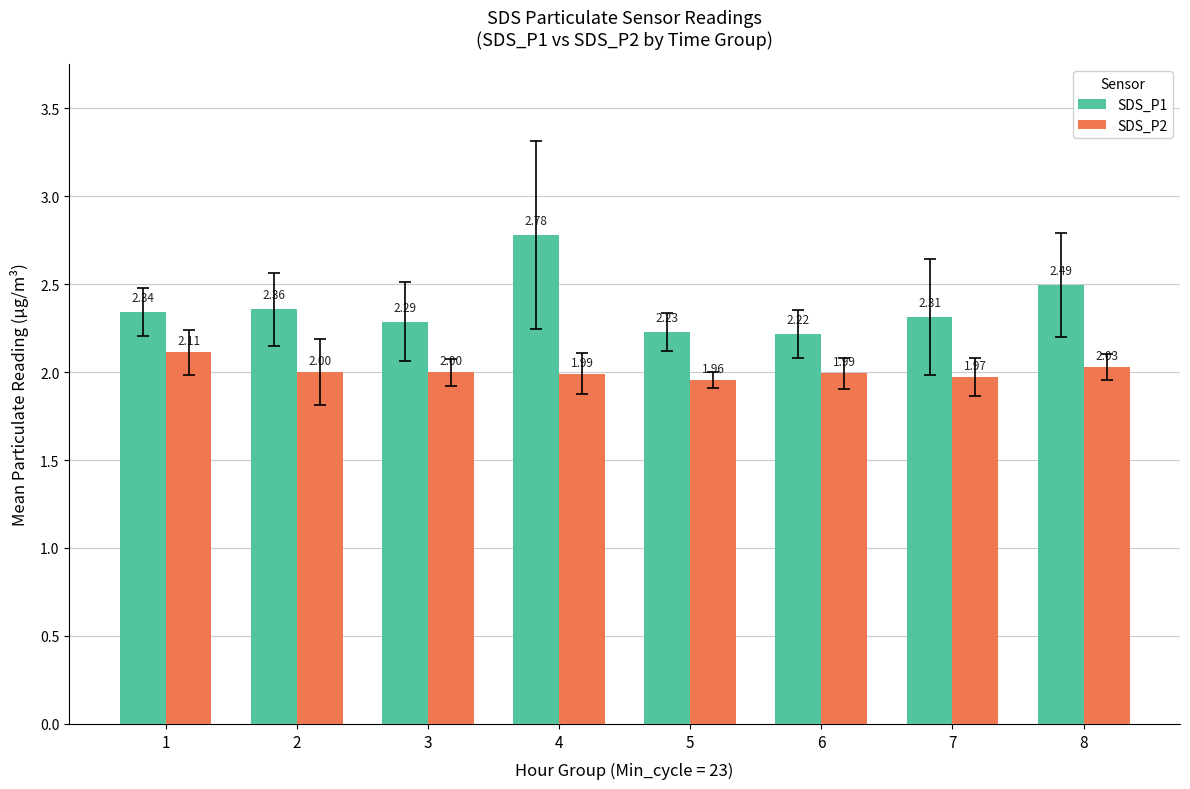

Which series changed the most between 2 and 4?

SDS_P1